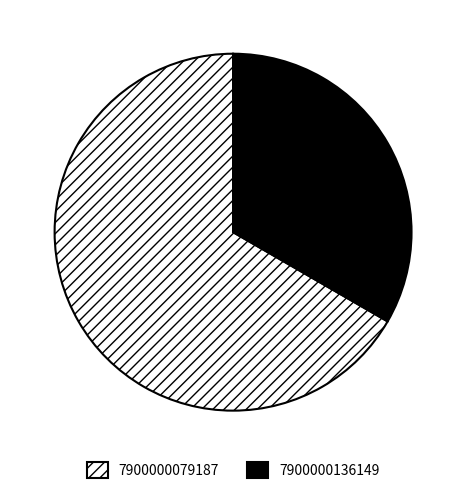

Does 7900000136149 represent more than half of the total?

No